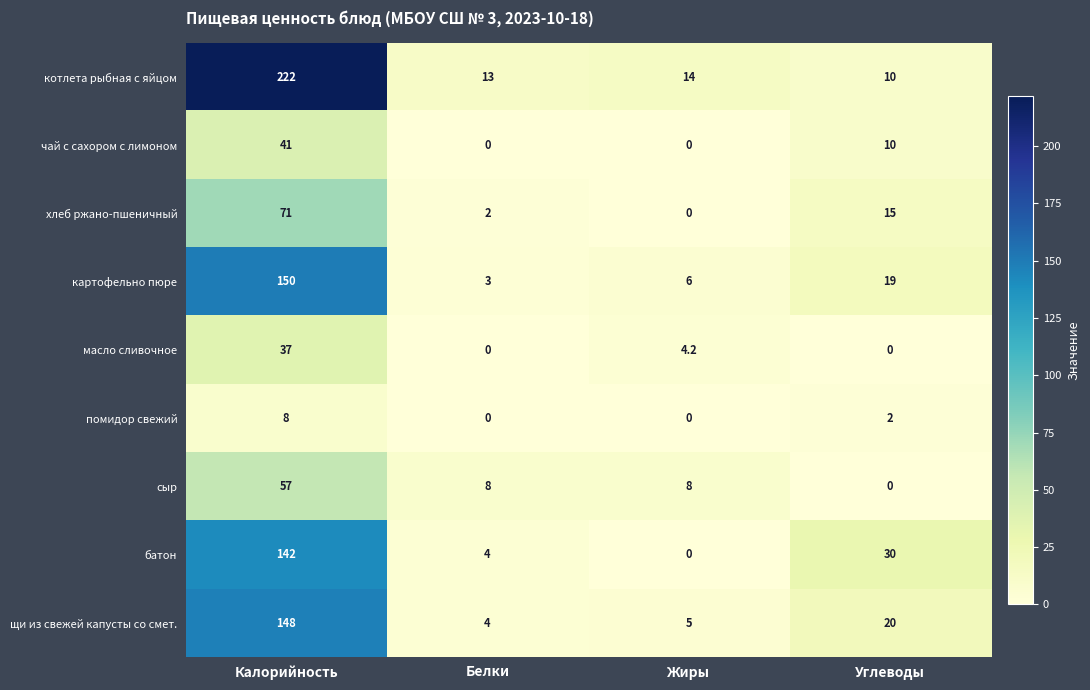

What is the difference between the highest and lowest values at Калорийность?

214.0